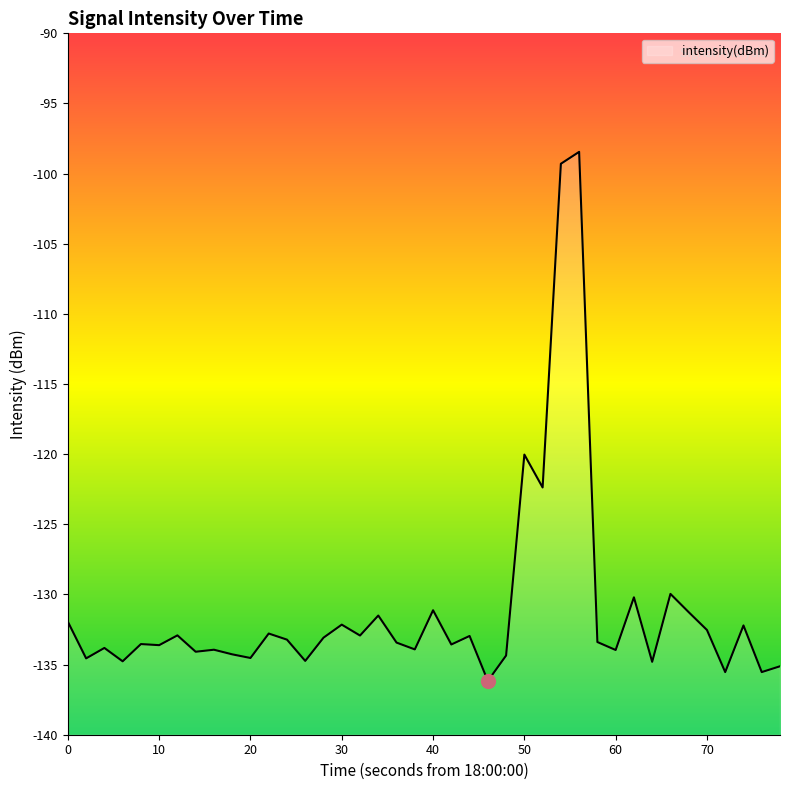

Where is the data nearest to the value -117?

50